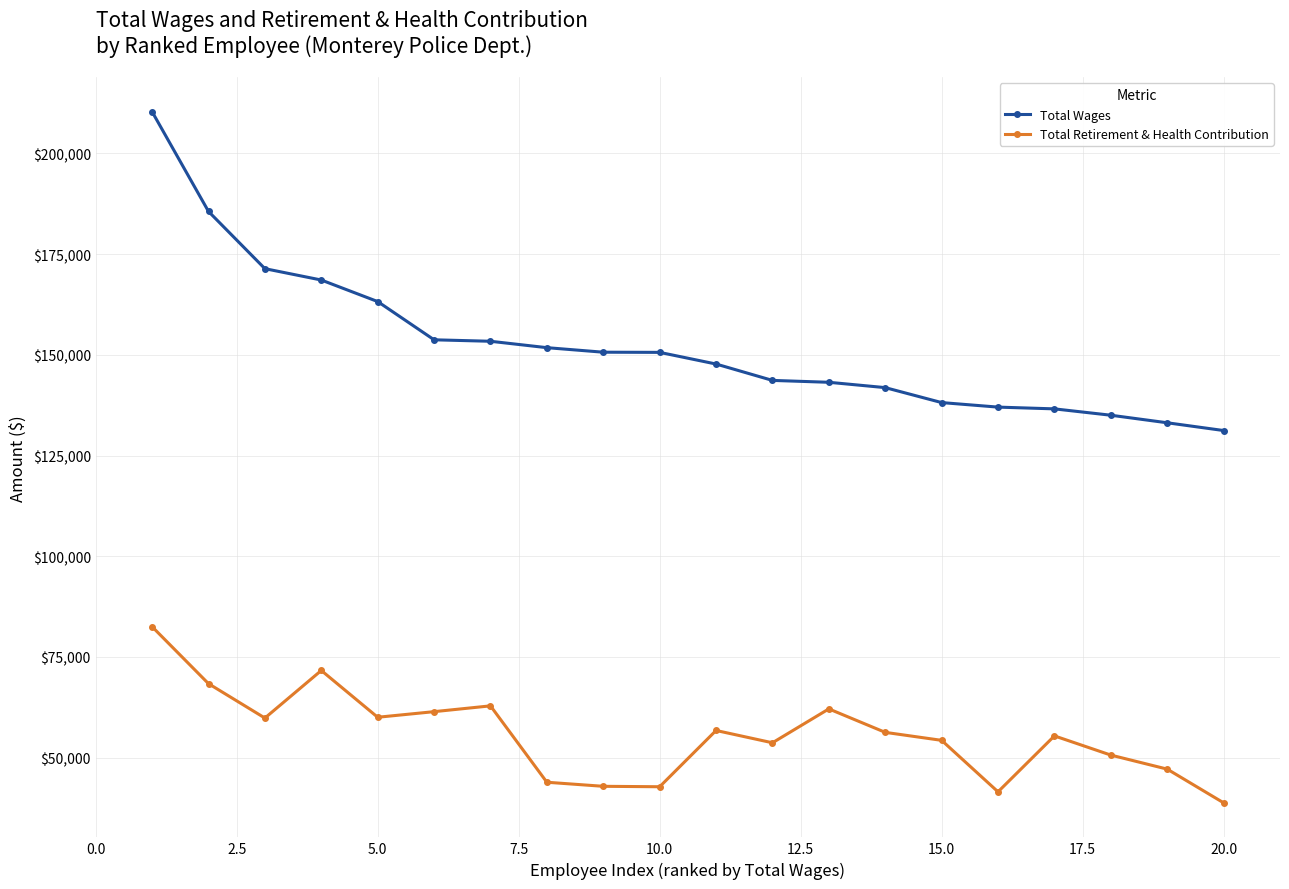

True or false: Total Retirement & Health Contribution has more than 0 interior local peaks.

True